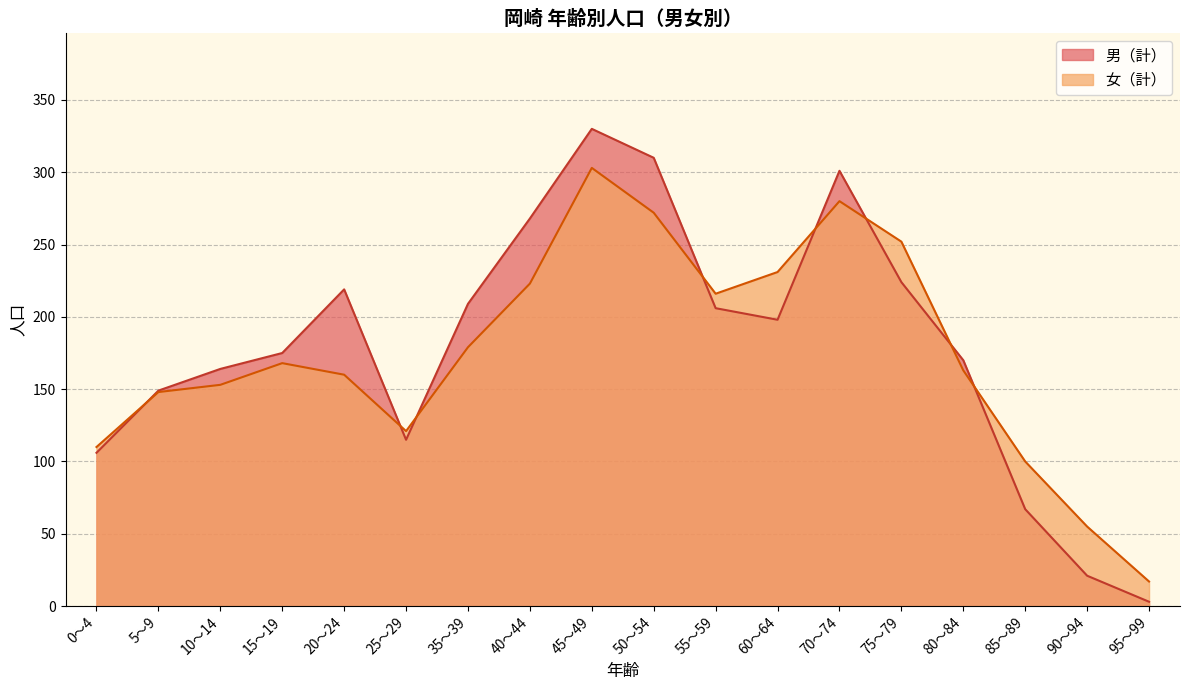

What is the sum of all 女（計） values?

3151